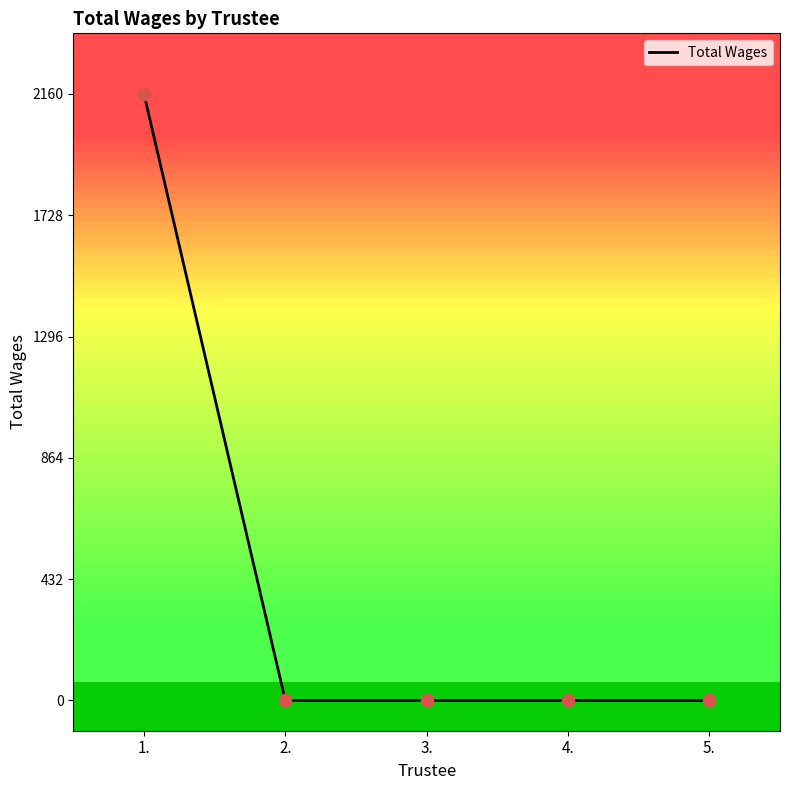

Which has a higher value, 1. or 5.?

1.